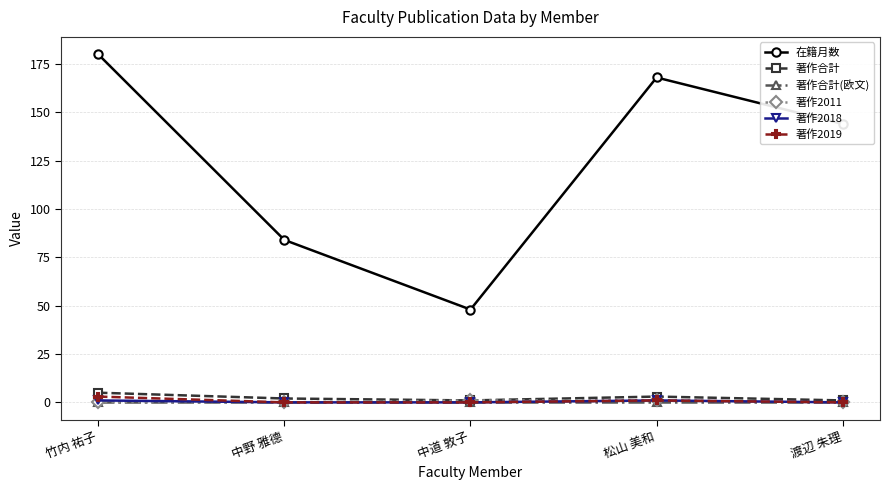

At which category is the sum across all series the highest?

竹内 祐子